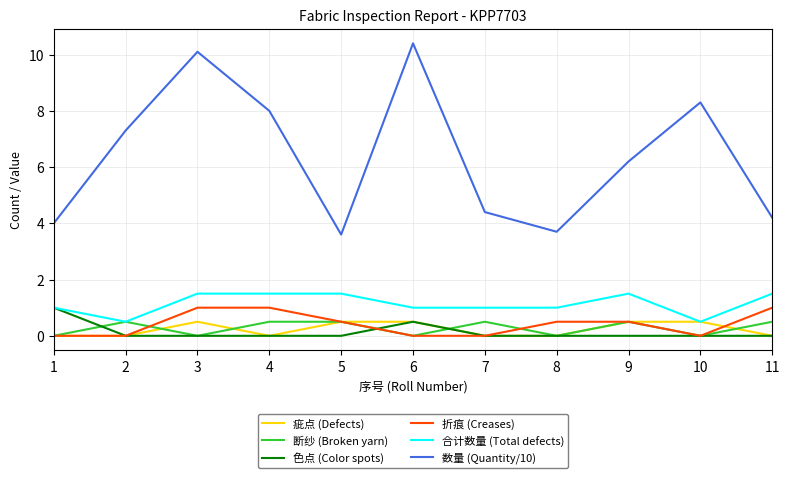

True or false: 断纱 (Broken yarn) has more than 1 points higher than both neighbors.

True